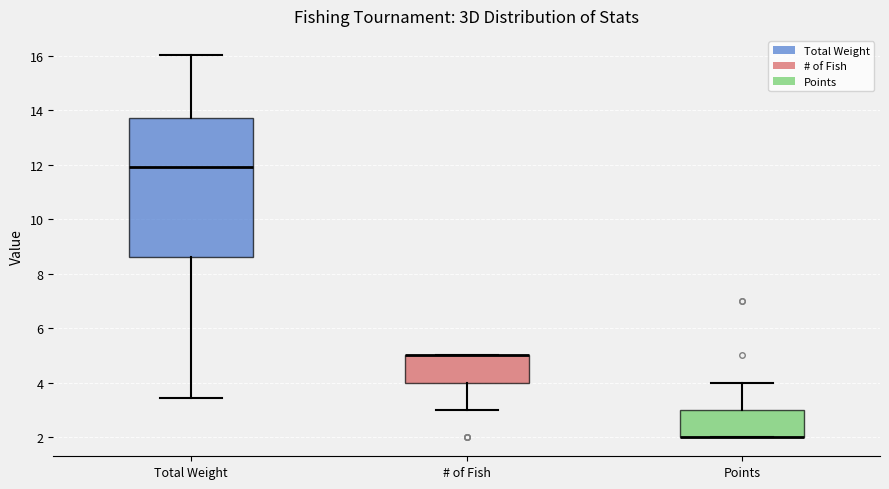

Where is the upper edge of the box for Points on the y-axis? The values are not printed on the chart, so give them approximately, as read against the axis.

3.0